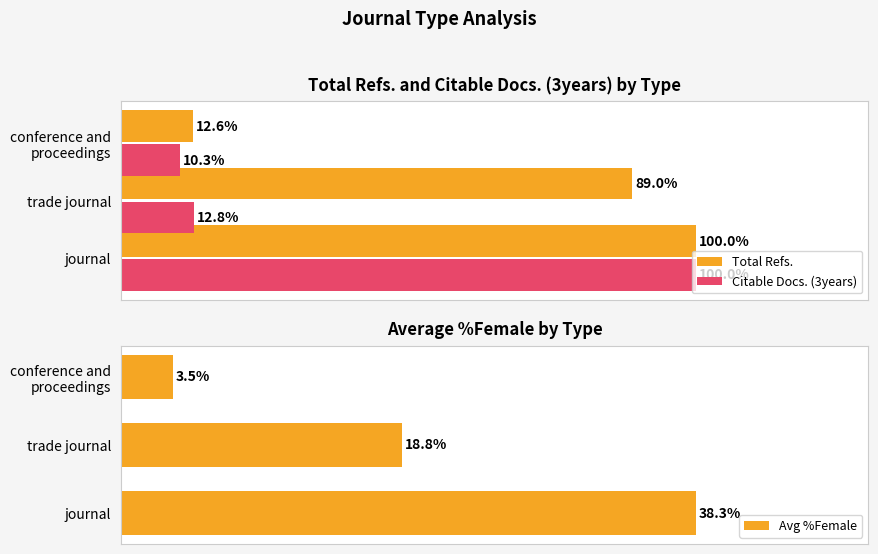

What is the average value of the Citable Docs. (3years) series?

41.0